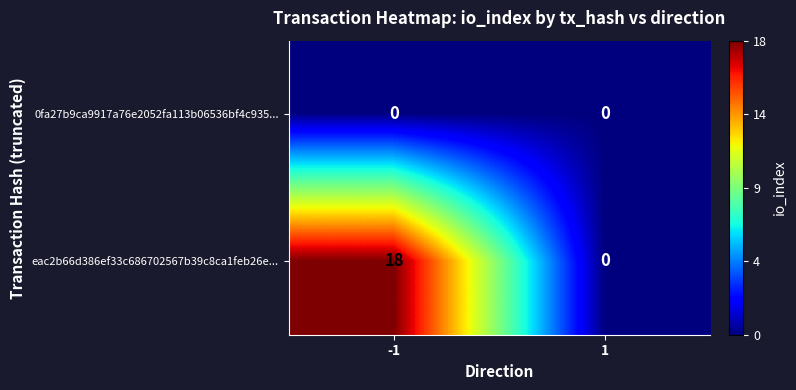

The value of 0fa27b9ca9917a76e2052fa113b06536bf4c935... at 1 is 0. True or false?

True